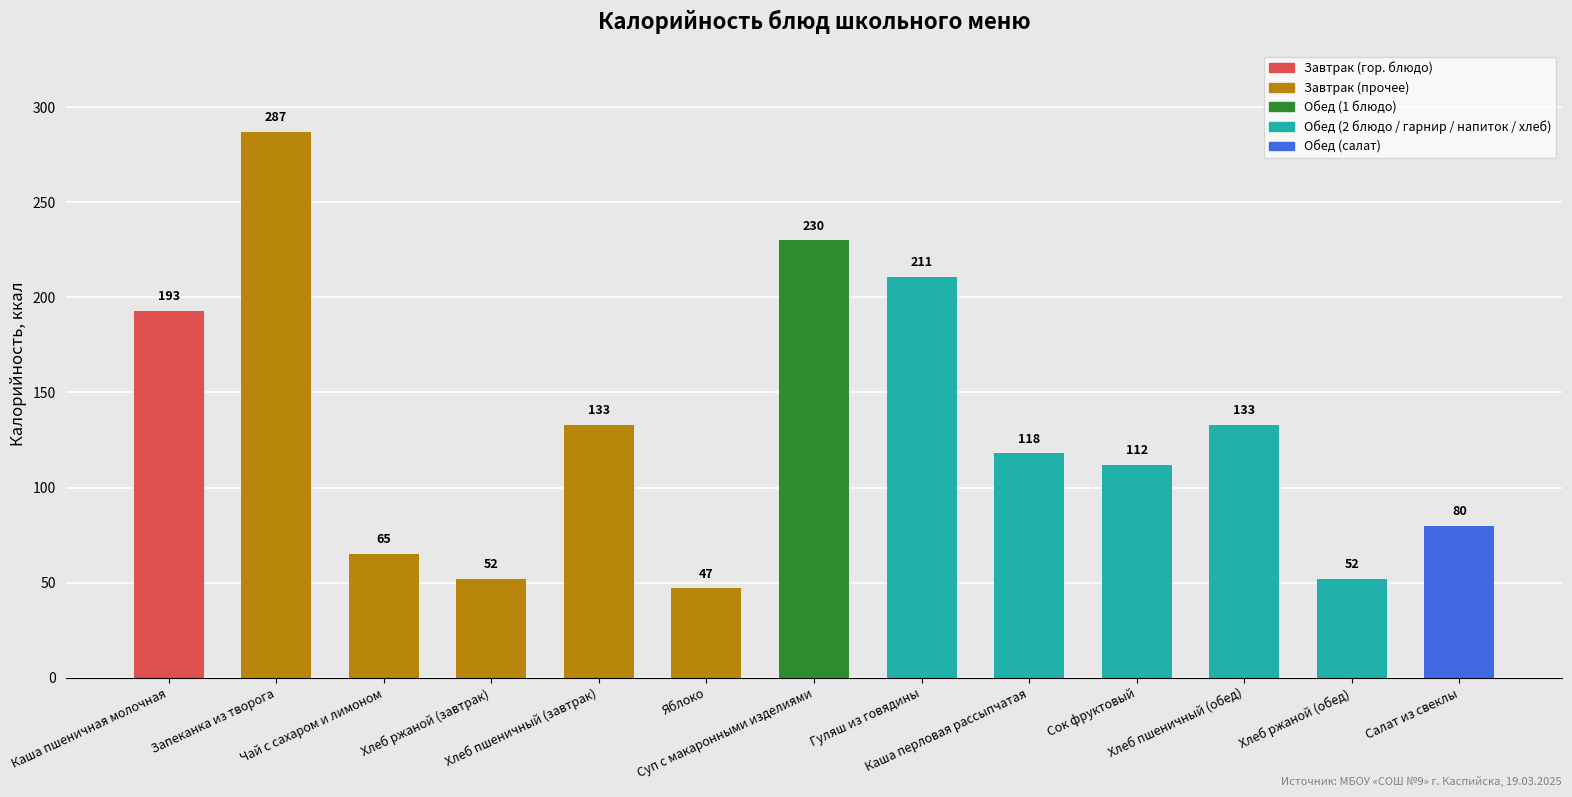

Does the chart contain any negative values?

No